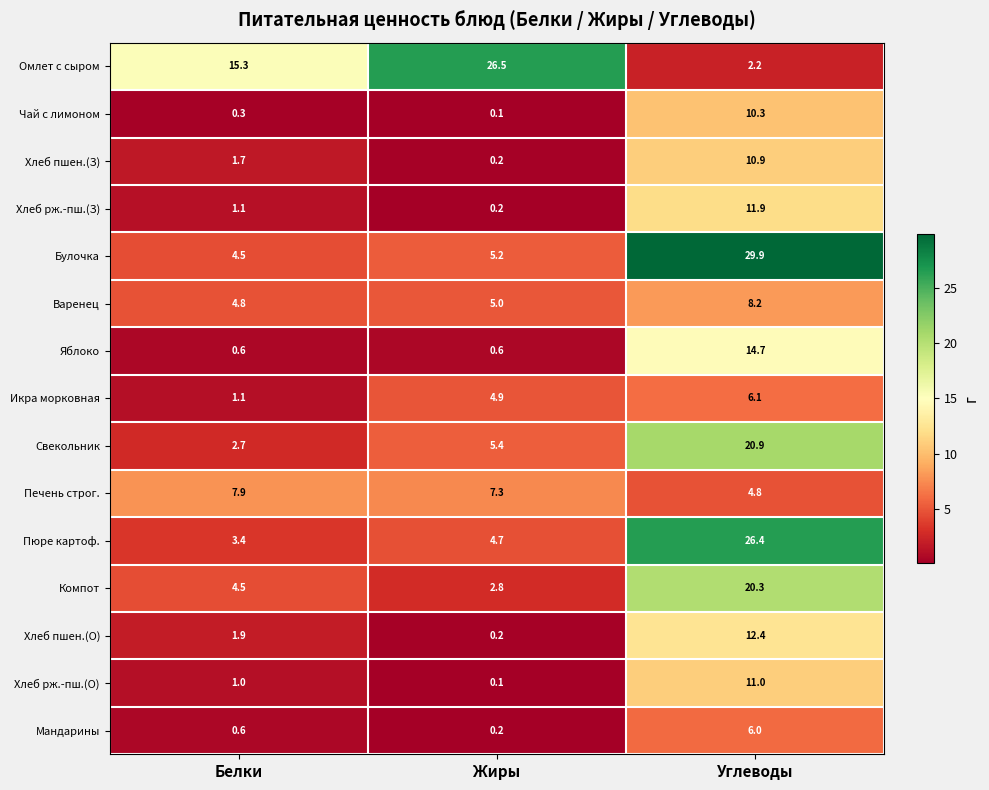

What is the difference between the highest and lowest values at Жиры?

26.4